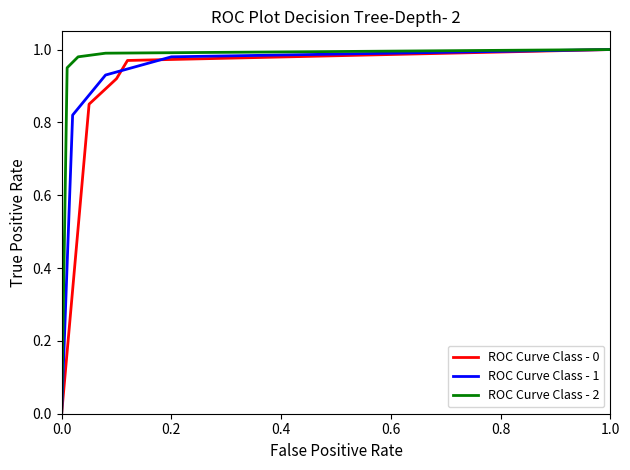

True or false: ROC Curve Class - 0 has a value of 0.0 at 0.0.

True